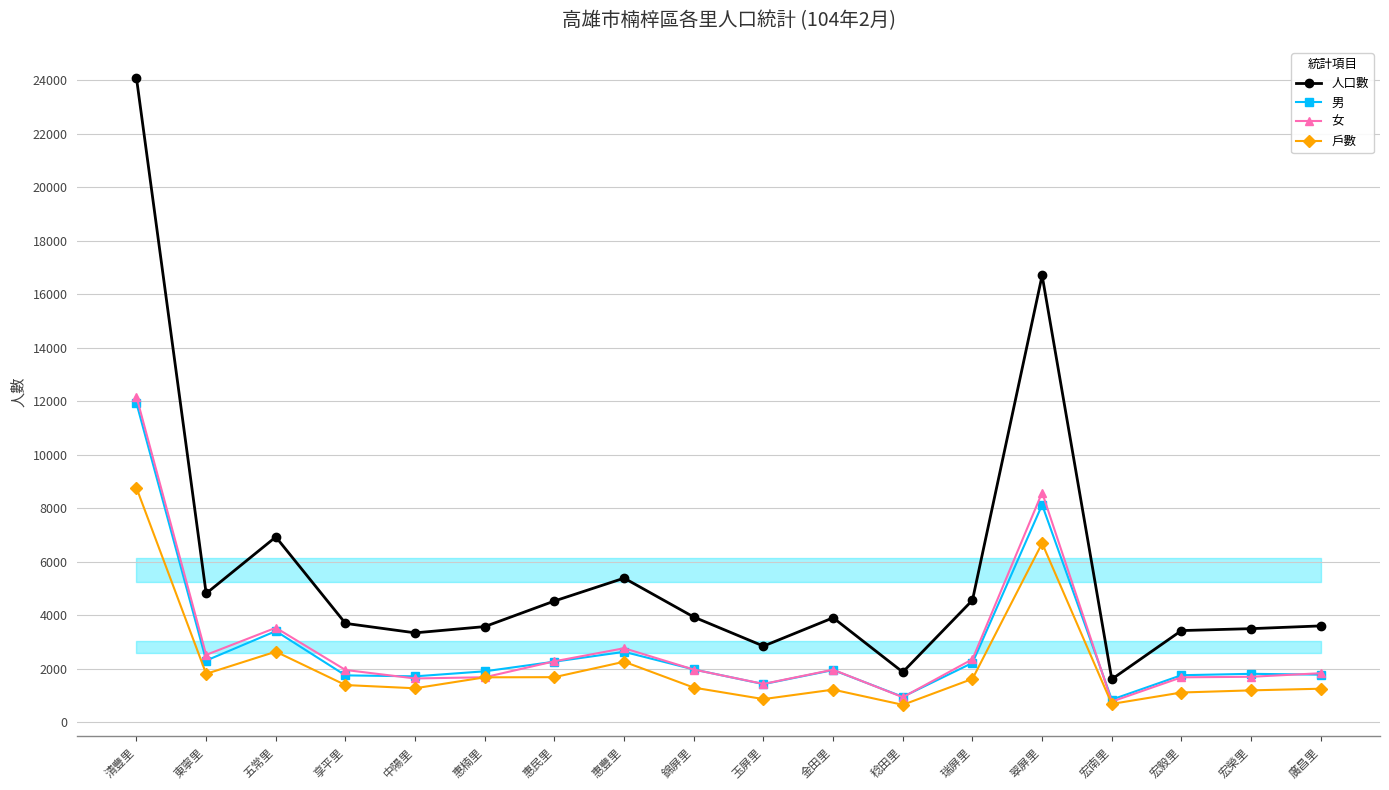

Rank the series by their maximum value, from lowest to highest.

戶數, 男, 女, 人口數